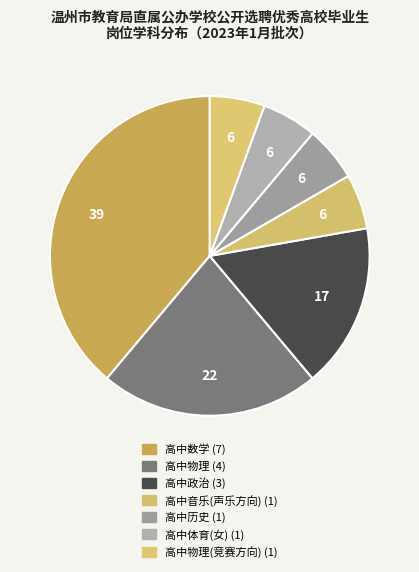

Does any single category account for the majority?

No